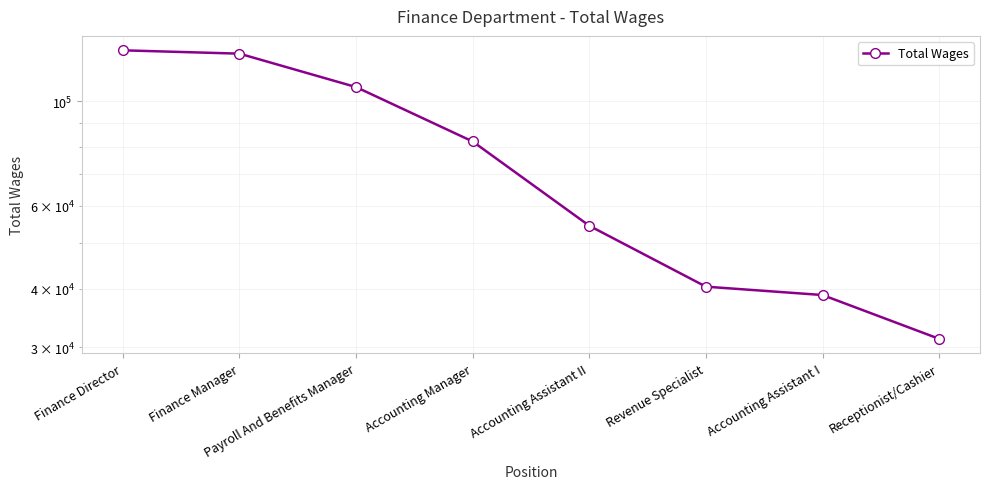

What is the difference between the values at Accounting Assistant II and Payroll And Benefits Manager?

52866